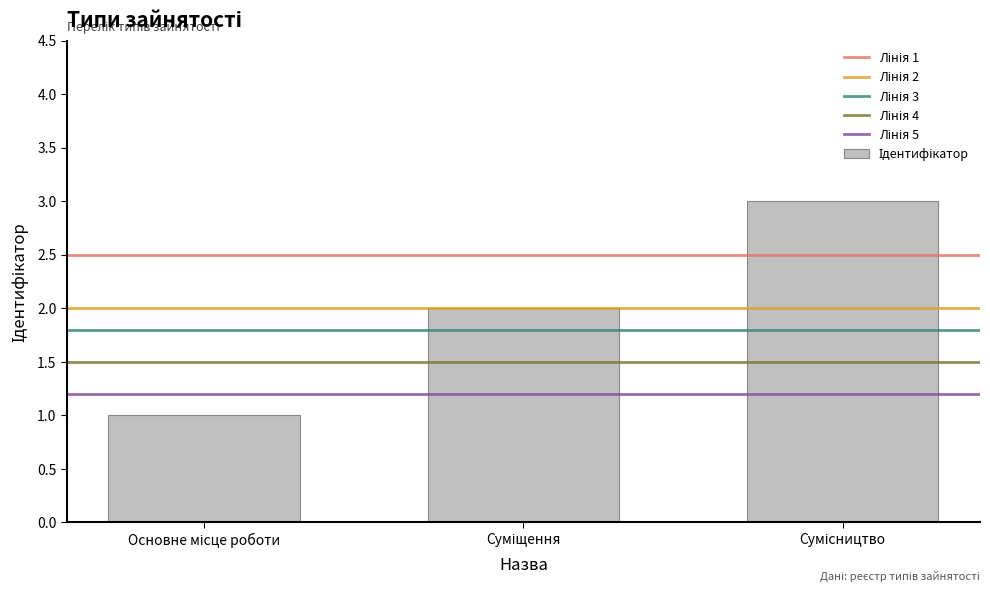

What is the greatest value displayed?

3